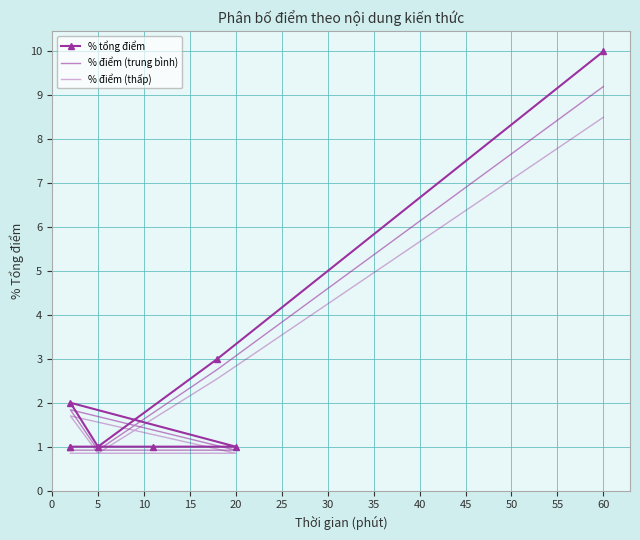

How many interior local valleys does the % điểm (trung bình) series have?

1